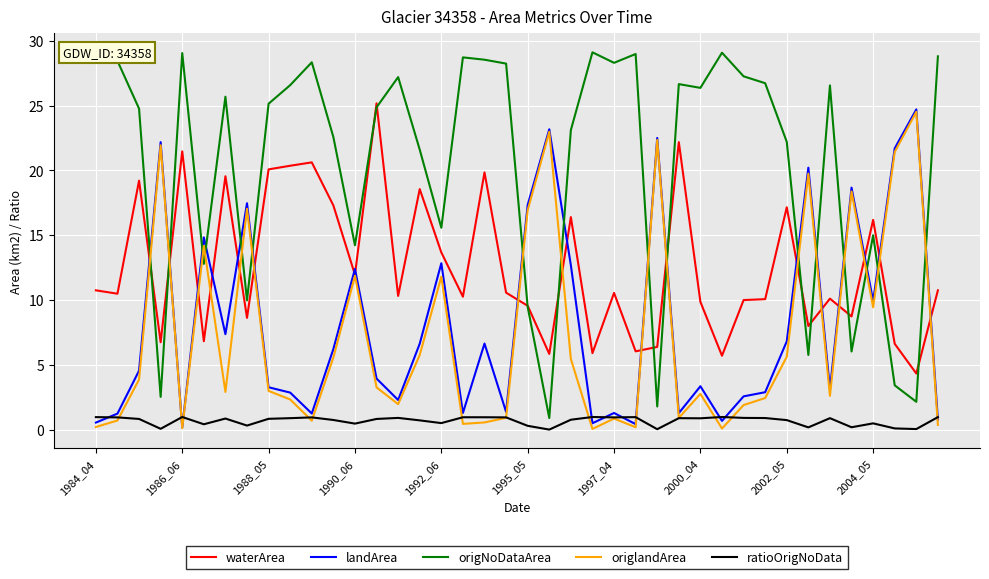

True or false: waterArea and origNoDataArea cross at least once.

True